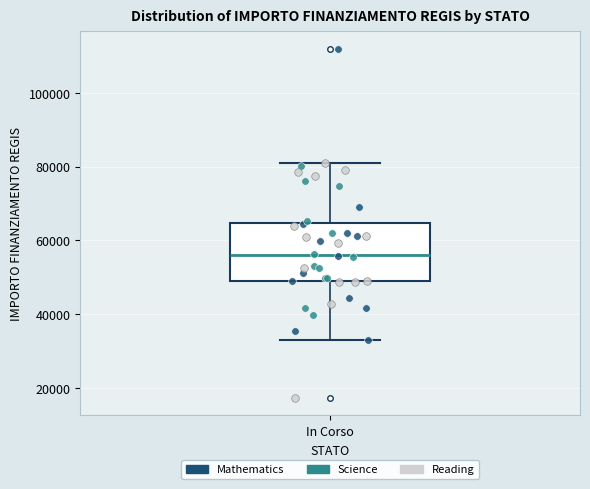

Transcribe this box plot: give where the median line is, the range the box spans, and where the two whiskers end, as read against the y-axis. The values are not printed on the chart, so give them approximately, as read against the axis.

median 56000, box 50000 to 64000, whiskers 32000 to 80000